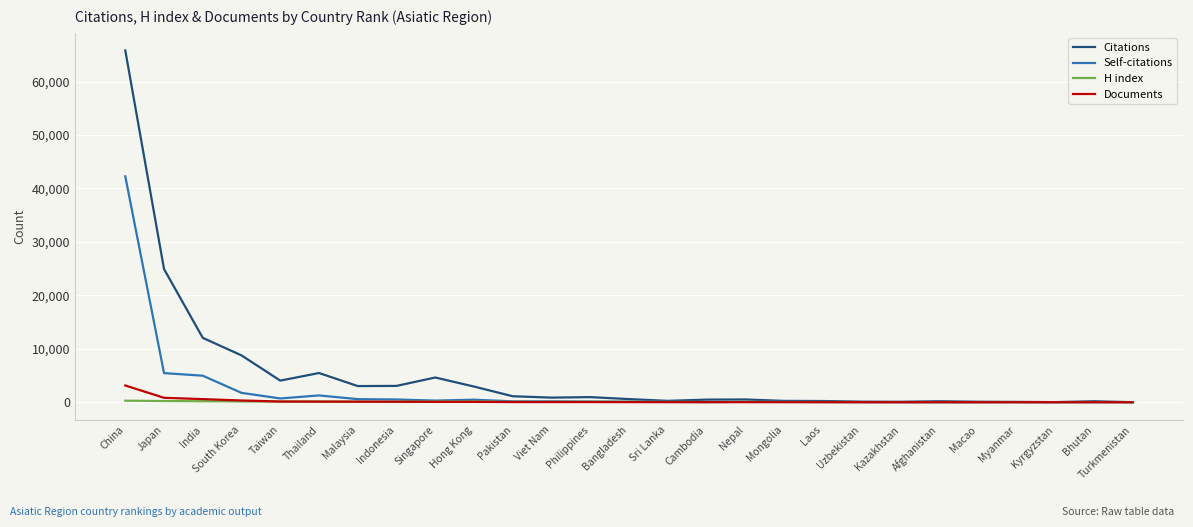

Which series has the widest spread of values?

Citations